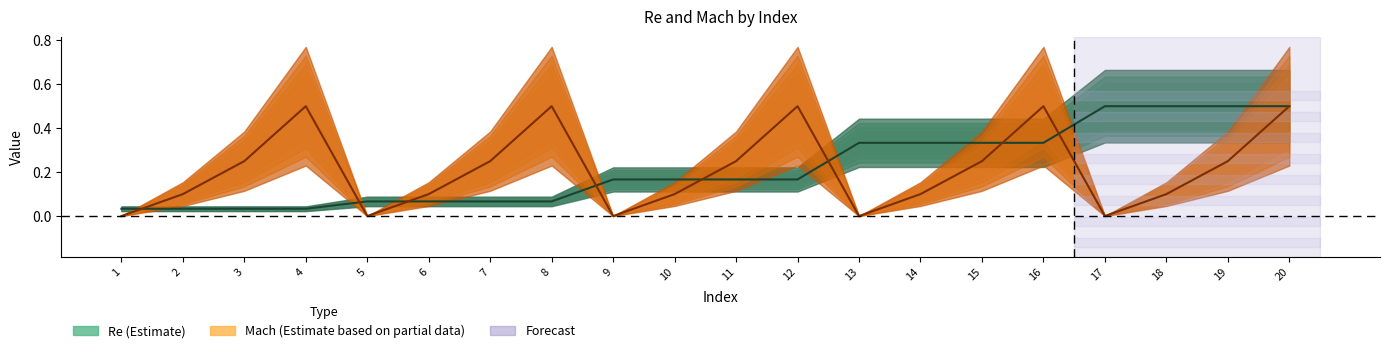

How many lines are shown in the chart?

2